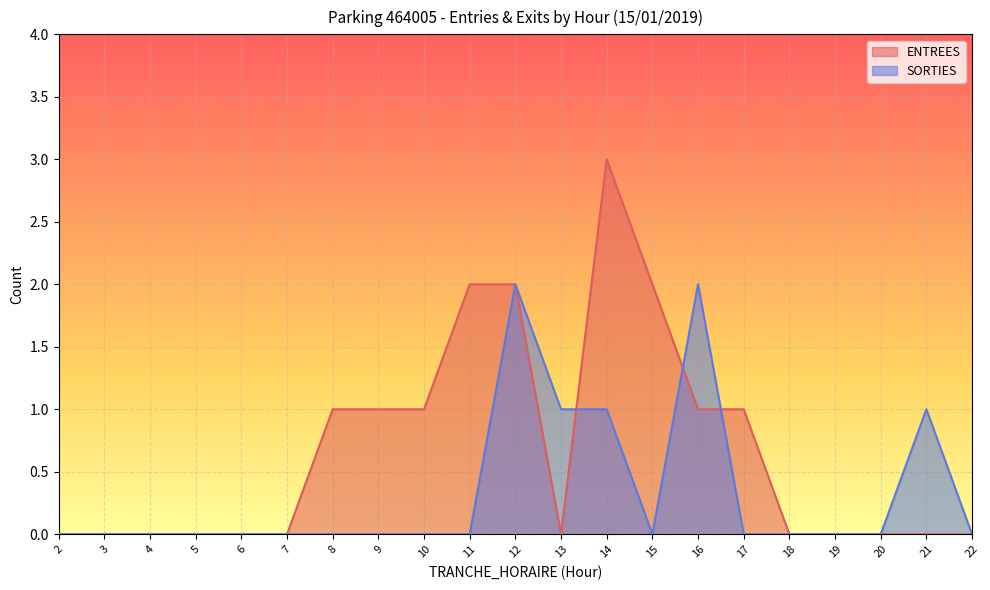

Where is the first local maximum for SORTIES?

12